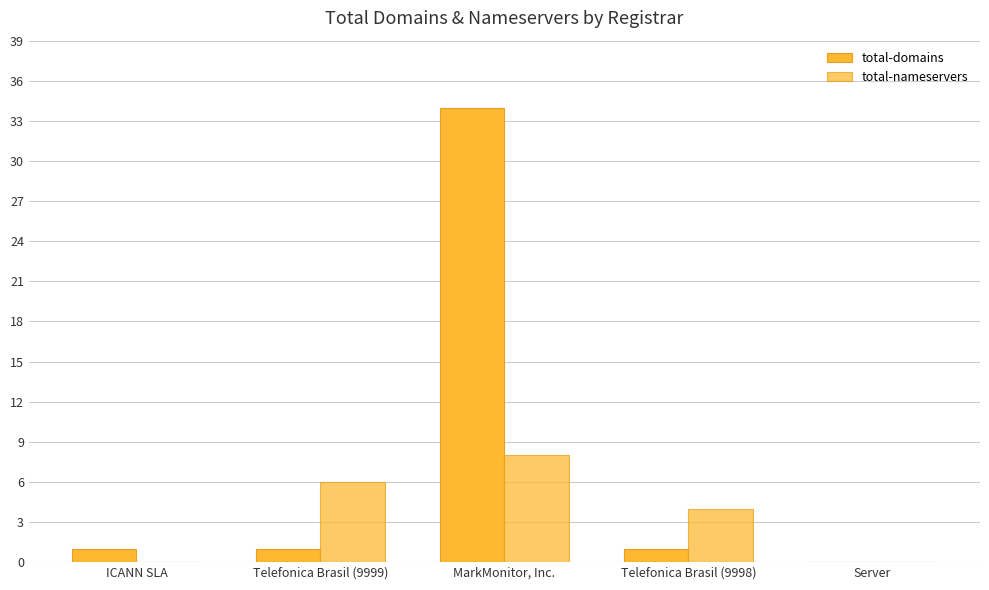

What is the label of the 4th bar from the left?

Telefonica Brasil (9998)